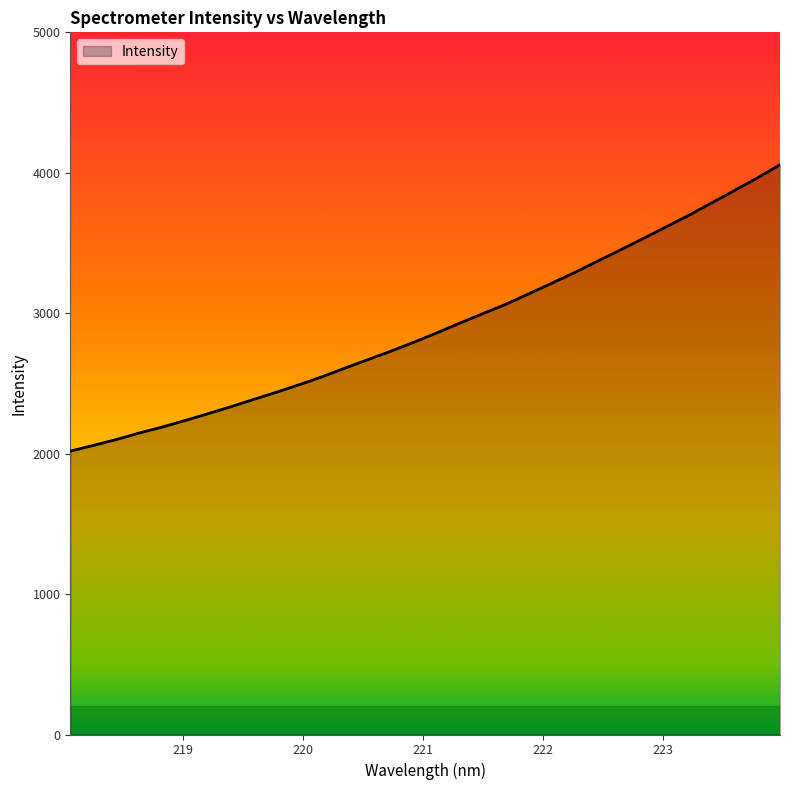

Reading right to left, extract all data points from this chart.

4057.0	3962.3	3872.7	3784.4	3696.5	3612.9	3530.2	3448.6	3368.4	3288.0	3211.8	3136.8	3062.4	2996.0	2929.1	2859.7	2793.4	2730.2	2669.6	2609.7	2547.9	2491.6	2437.4	2386.0	2333.3	2284.0	2235.4	2189.0	2146.4	2099.8	2058.5	2017.5